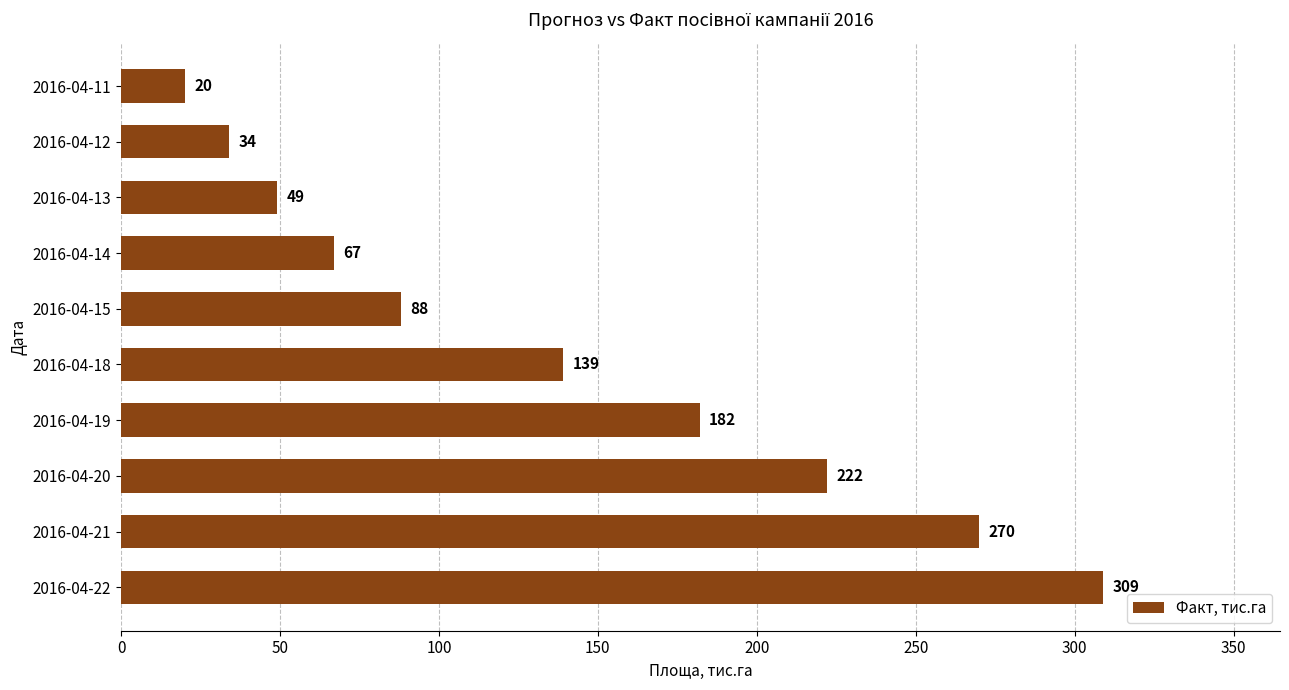

Reading top to bottom, extract all data points from this chart.

2016-04-11=20	2016-04-12=34	2016-04-13=49	2016-04-14=67	2016-04-15=88	2016-04-18=139	2016-04-19=182	2016-04-20=222	2016-04-21=270	2016-04-22=309